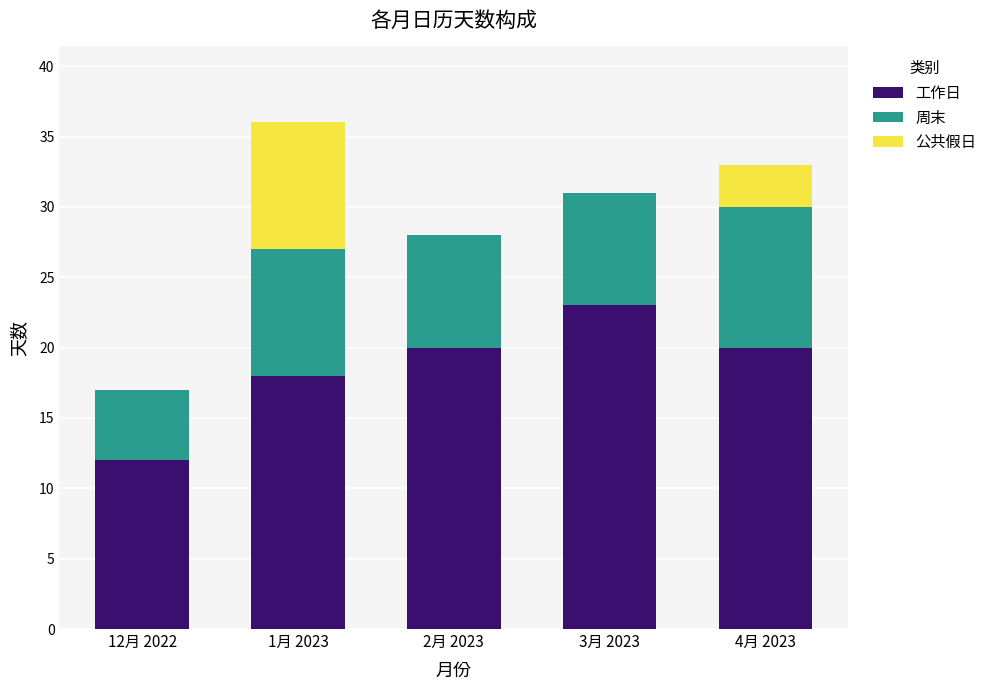

Reading left to right, list the values for the 工作日 series.

12月 2022=12	1月 2023=18	2月 2023=20	3月 2023=23	4月 2023=20